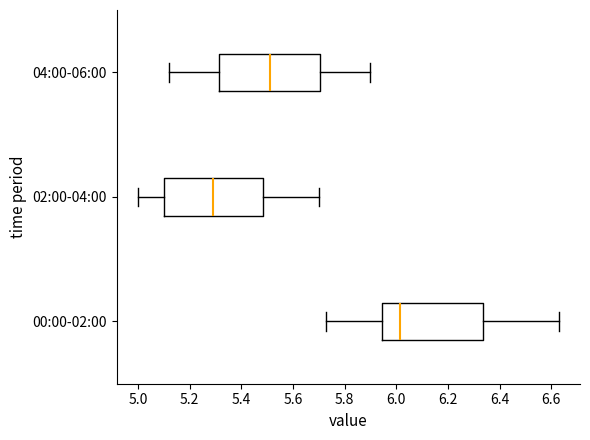

Where does the right whisker of the box for 02:00-04:00 end on the x-axis? The values are not printed on the chart, so give them approximately, as read against the axis.

5.70